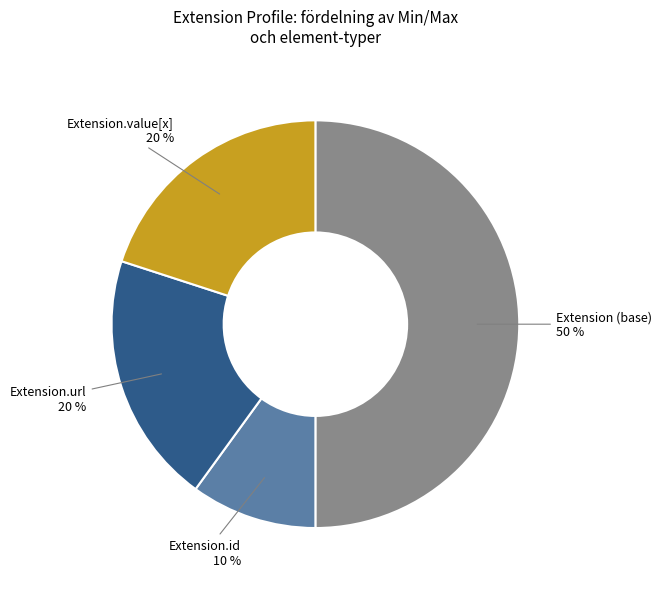

Which category has the smallest portion of the pie?

Extension.id